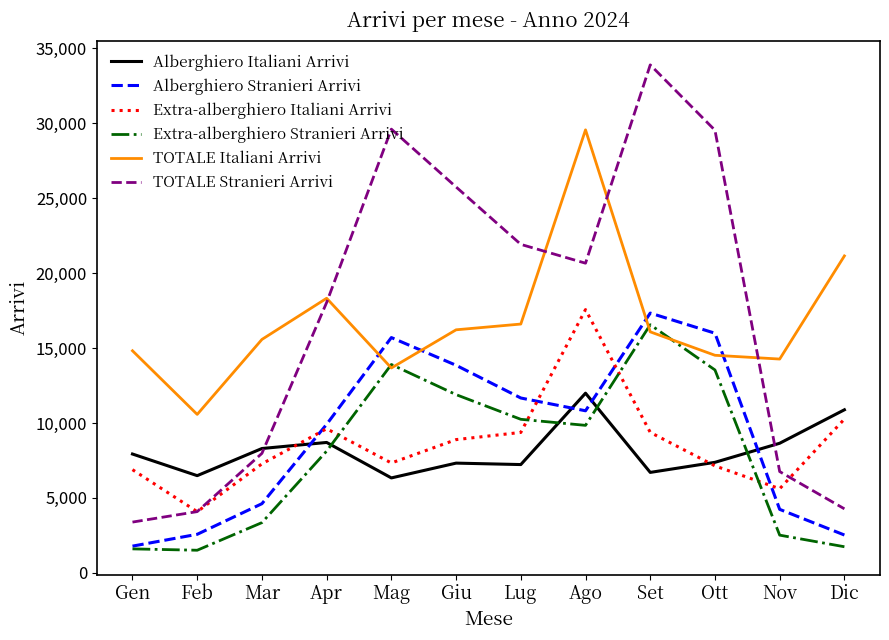

Where is the first local maximum for Extra-alberghiero Stranieri Arrivi?

Mag